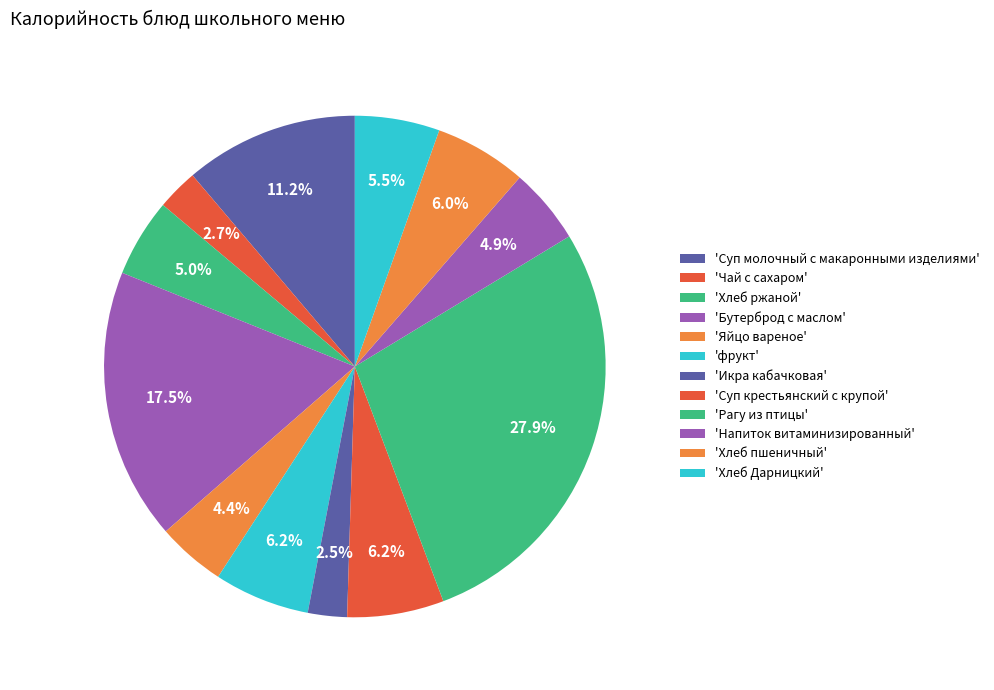

Count the number of slices in the pie.

12